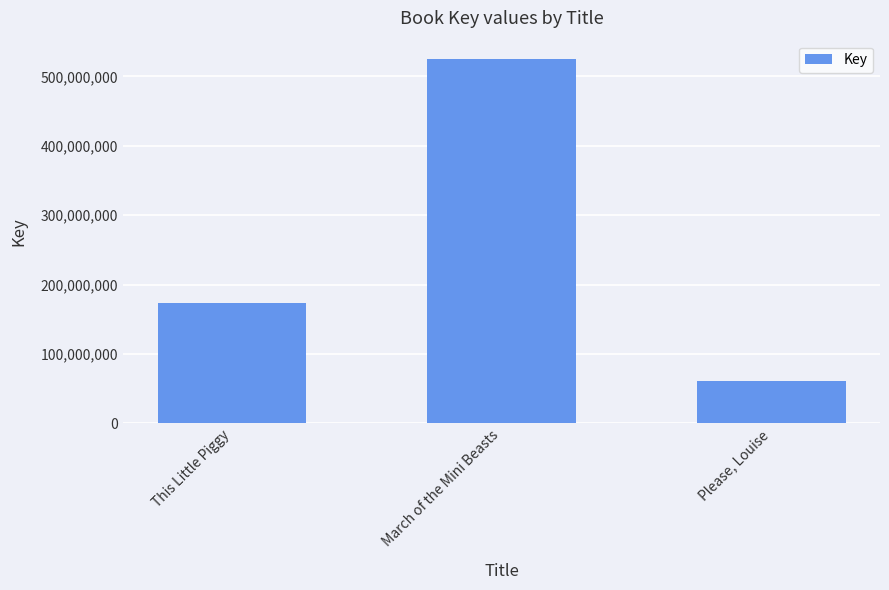

Which label corresponds to the largest value in the chart?

March of the Mini Beasts